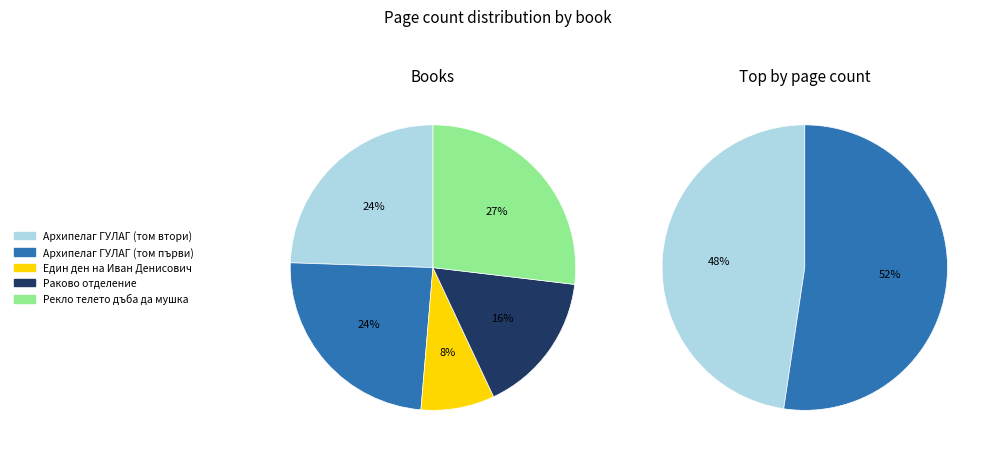

Is the sum of Архипелаг ГУЛАГ (том втори) and Един ден на Иван Денисович greater than half?

No